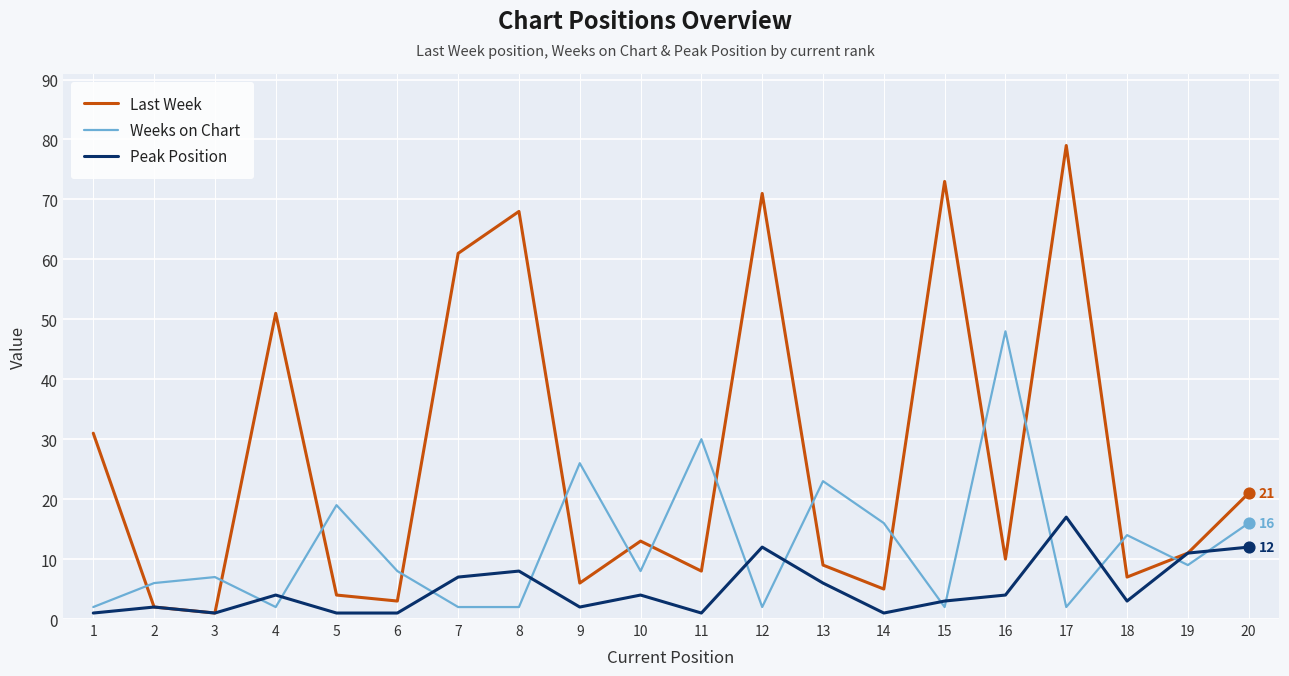

Which series has the largest total across all categories?

Last Week